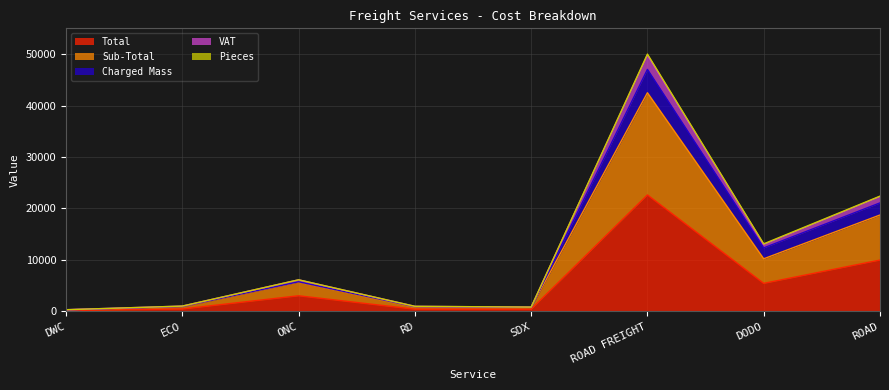

The value of Sub-Total at ECO is 294.2. True or false?

False